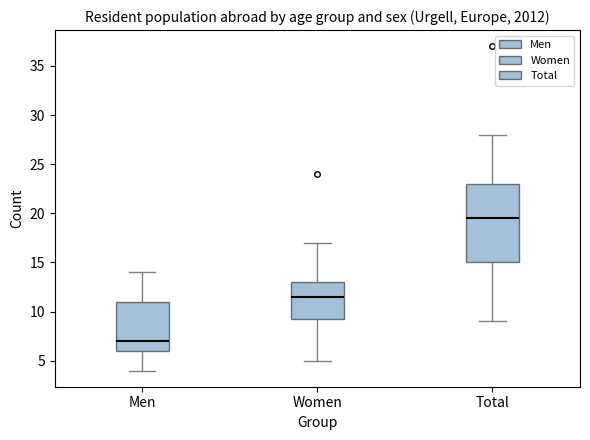

Reading left to right, transcribe this box plot: for each box, give where its median line is, the range the box spans, and where its two whiskers end, as read against the y-axis. The values are not printed on the chart, so give them approximately, as read against the axis.

Men: median 7.0, box 6.0 to 11.0, whiskers 4.0 to 14.0
Women: median 11.5, box 9.5 to 13.0, whiskers 5.0 to 17.0
Total: median 19.5, box 15.0 to 23.0, whiskers 9.0 to 28.0